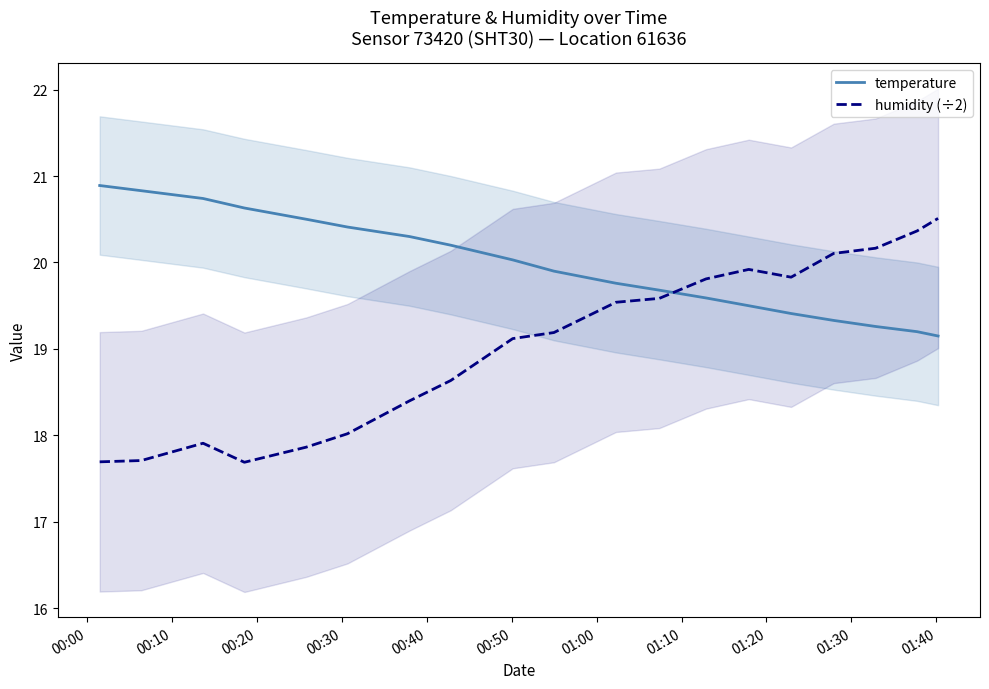

What is the average value of the humidity (÷2) series?

19.1